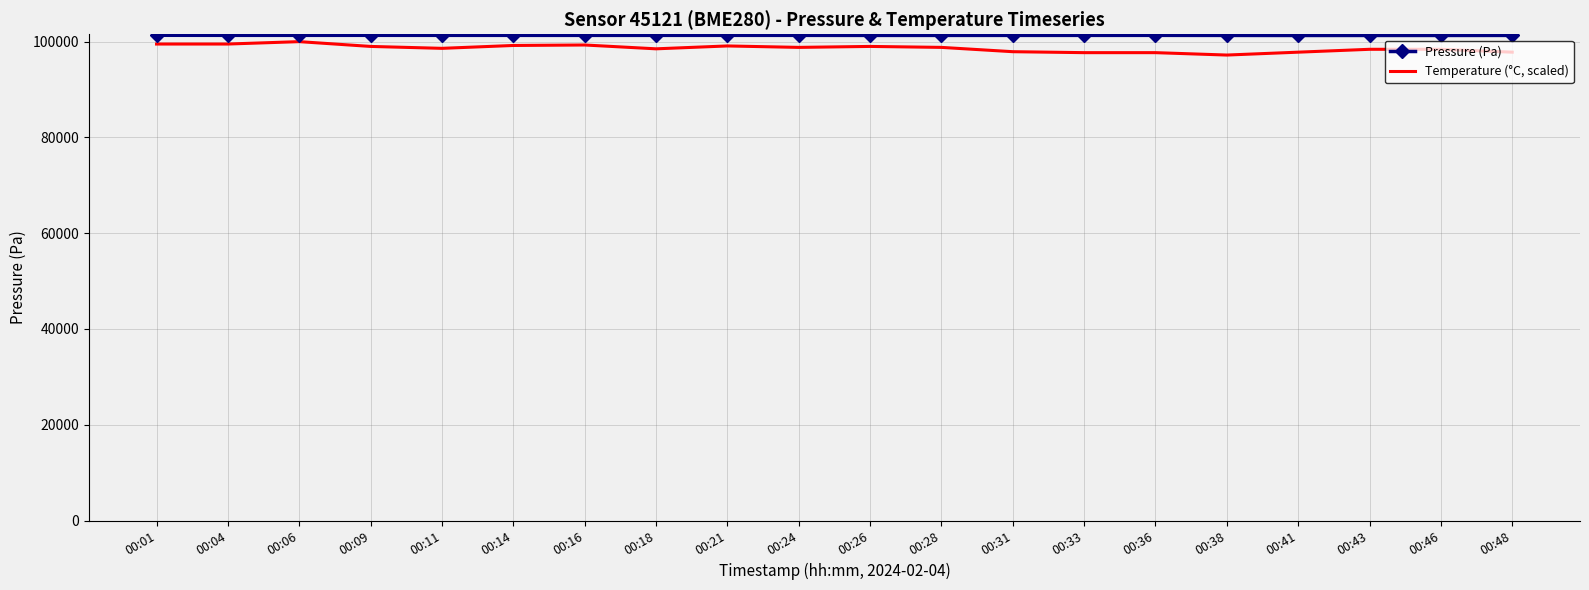

Is the value of Temperature (°C, scaled) at 00:28 greater than the value of Pressure (Pa) at 00:06?

No